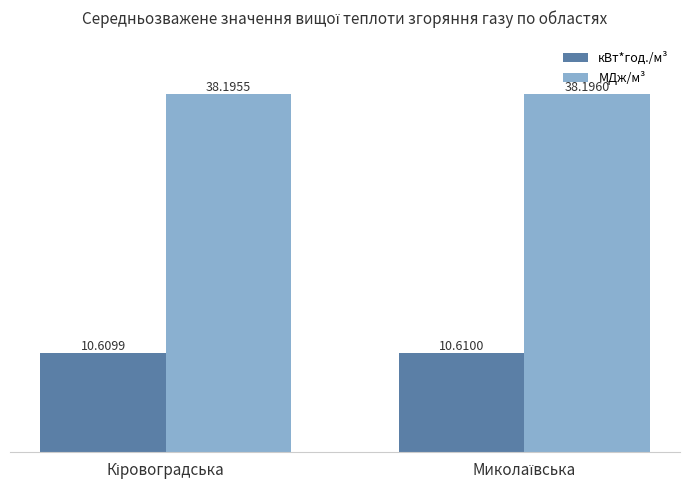

What is the average value of the кВт*год./м³ series?

10.6